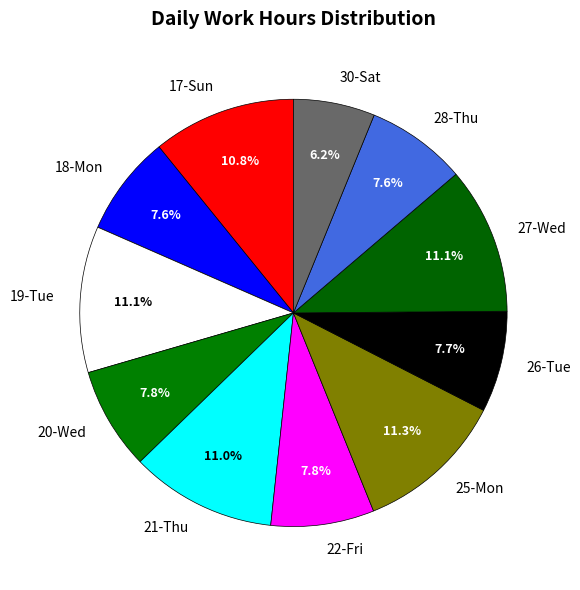

Approximately how many times larger is the value at 20-Wed compared to 17-Sun?

0.7